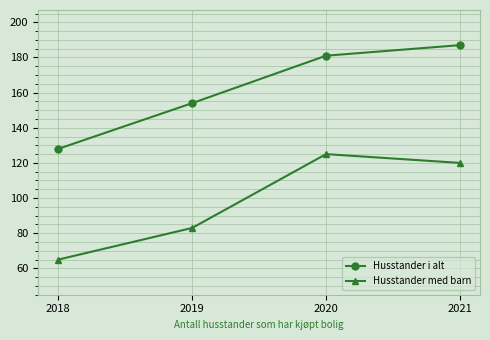

What is the value of the Husstander med barn point at the 1st from the left?

65